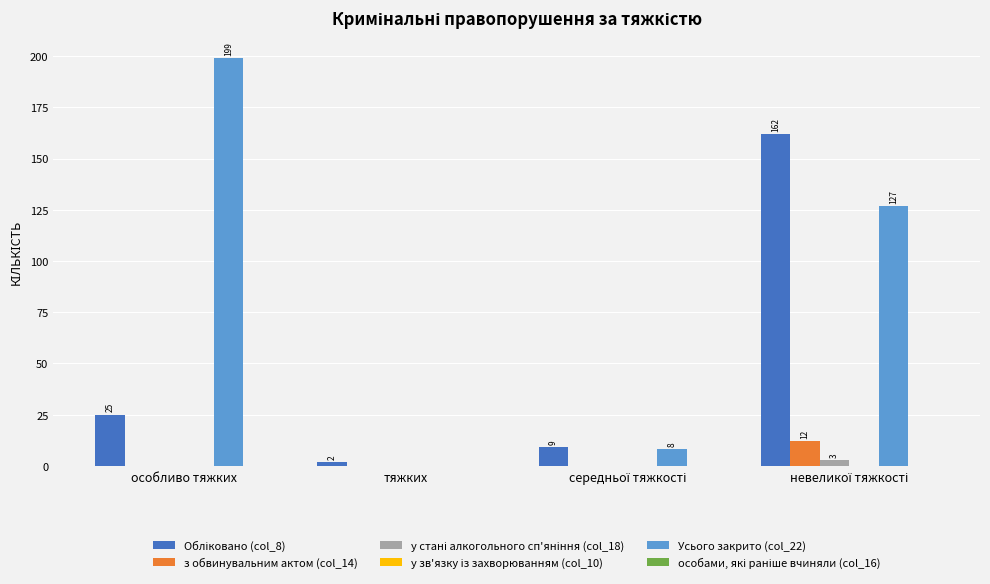

How many categories are shown in the chart?

4